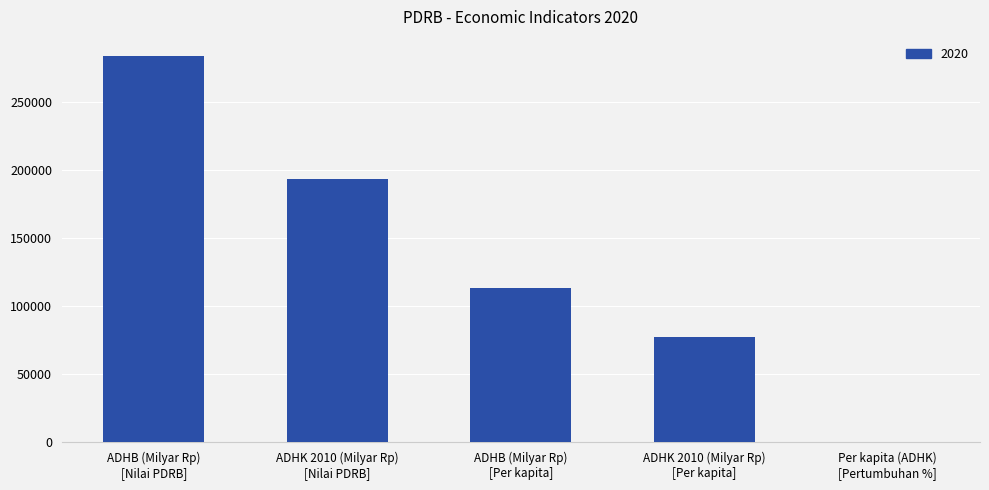

What is the maximum value shown in the chart?

283616.6